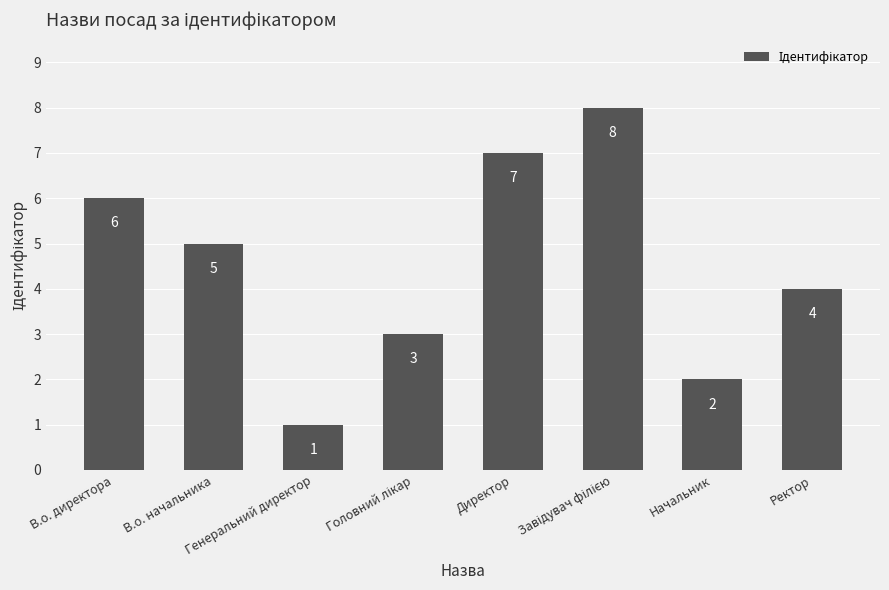

Which category has the lowest value across all series?

Генеральний директор